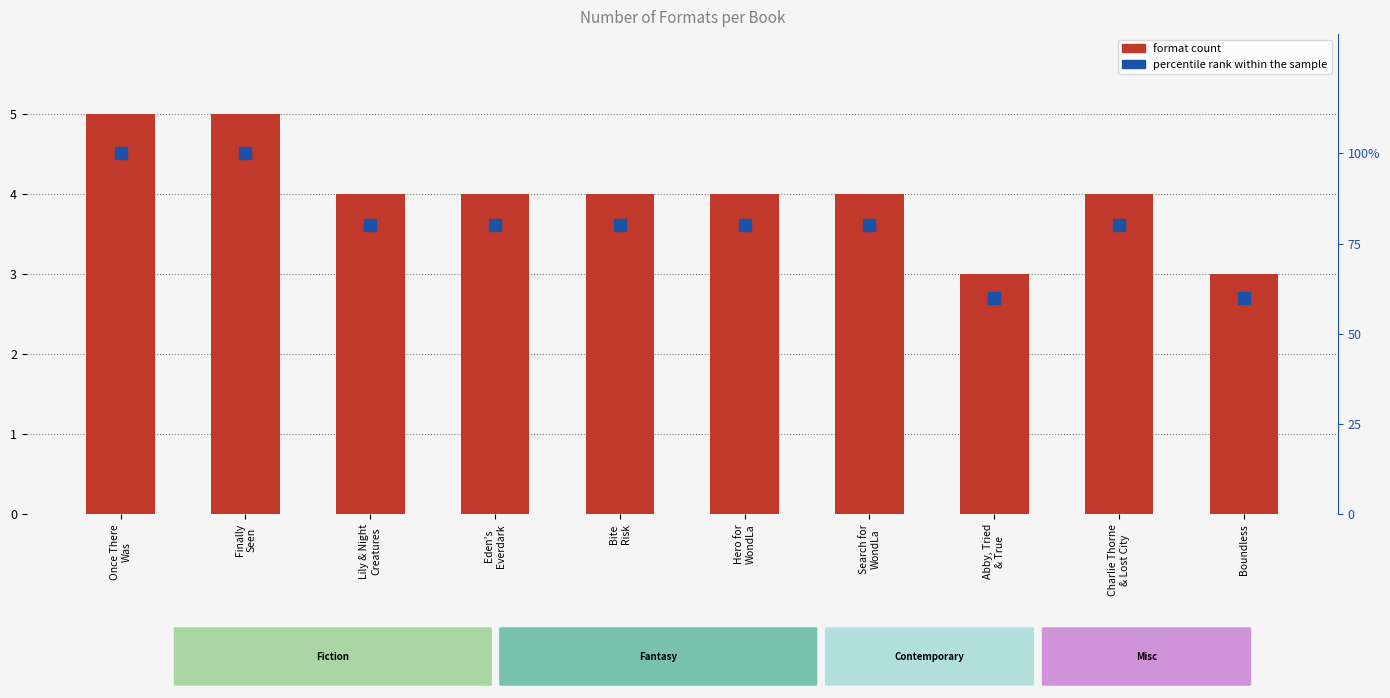

Which series has the largest range (max minus min)?

percentile rank within the sample